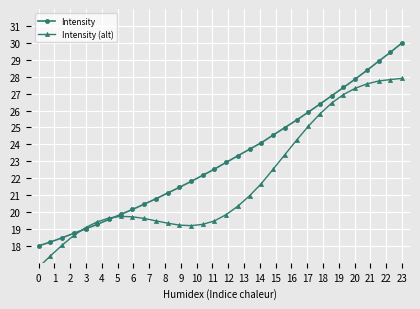

At which label does Intensity reach its peak?

23